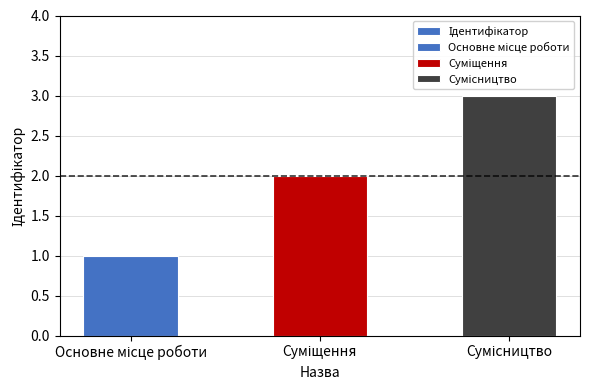

List the labels in order of value, smallest first.

Основне місце роботи, Суміщення, Сумісництво